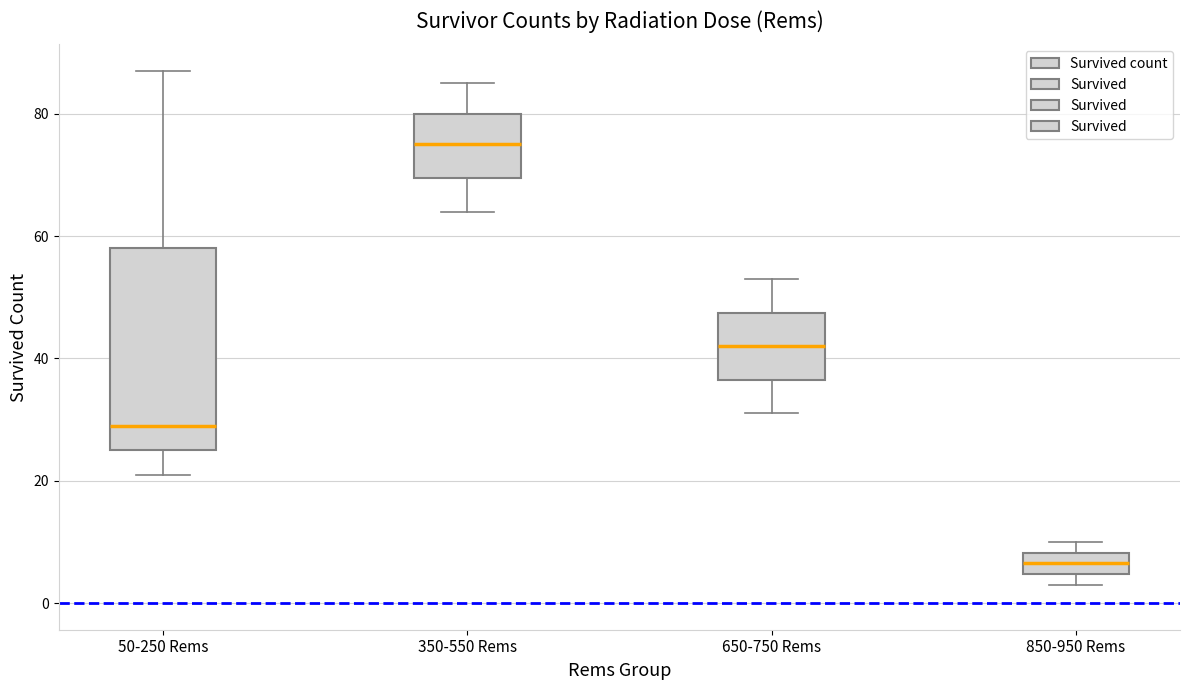

Reading left to right, read every box against the y-axis: the position of its median line, the range the box covers, and the ends of its whiskers. The values are not printed on the chart, so give them approximately, as read against the axis.

50-250 Rems: median 30, box 26 to 58, whiskers 22 to 88
350-550 Rems: median 76, box 70 to 80, whiskers 64 to 86
650-750 Rems: median 42, box 36 to 48, whiskers 32 to 54
850-950 Rems: median 6, box 4 to 8, whiskers 4 (just below the box's lower edge) to 10